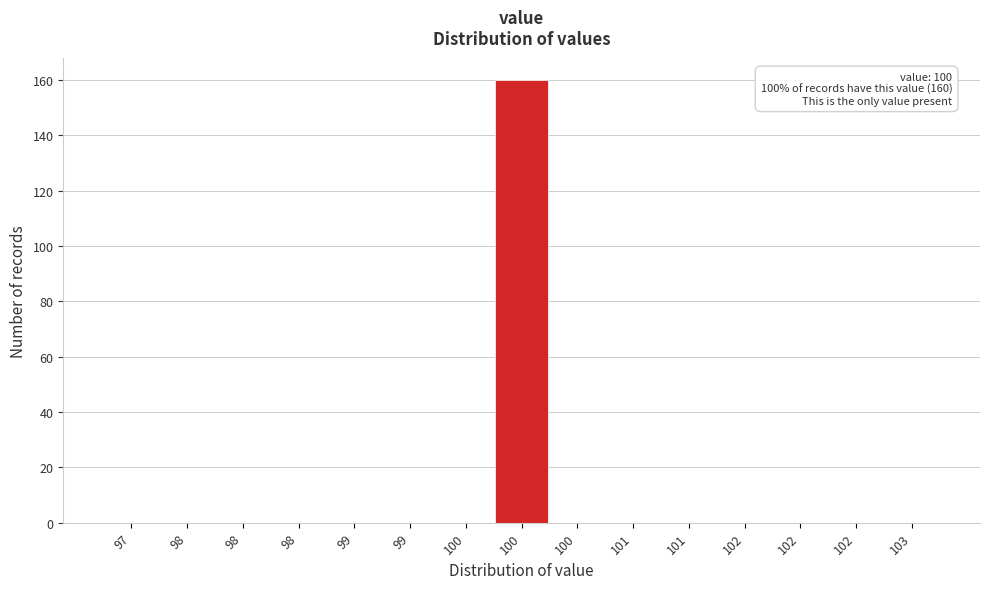

How many distinct data groups are displayed?

1